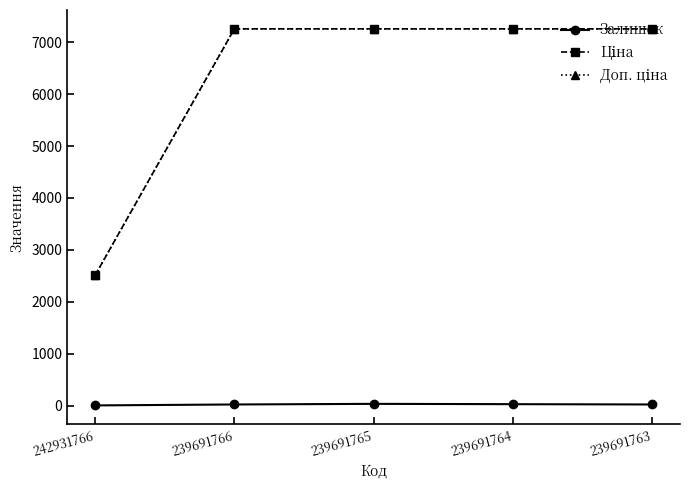

The Залишок series shows 3.0 at 242931766. True or false?

True